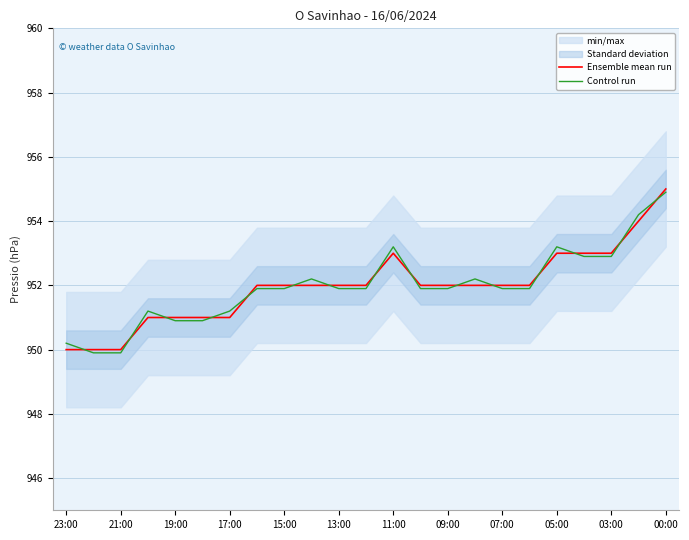

The value of Ensemble mean run at 13:00 is 1584.2. True or false?

False